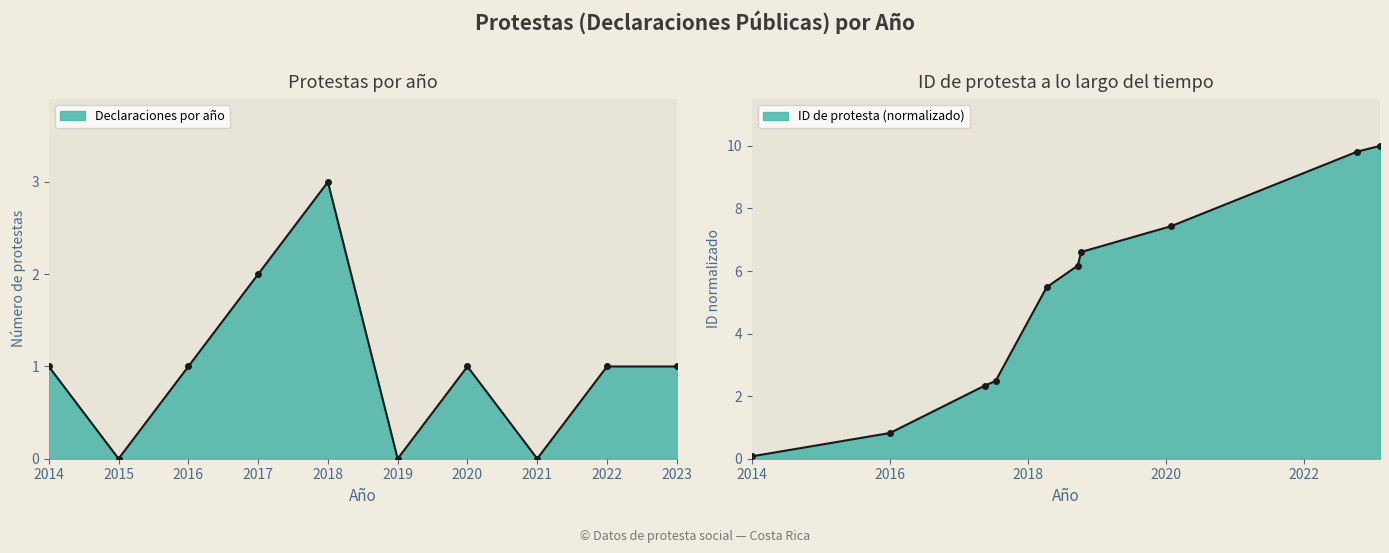

The value at 2016 is 0.5. True or false?

False